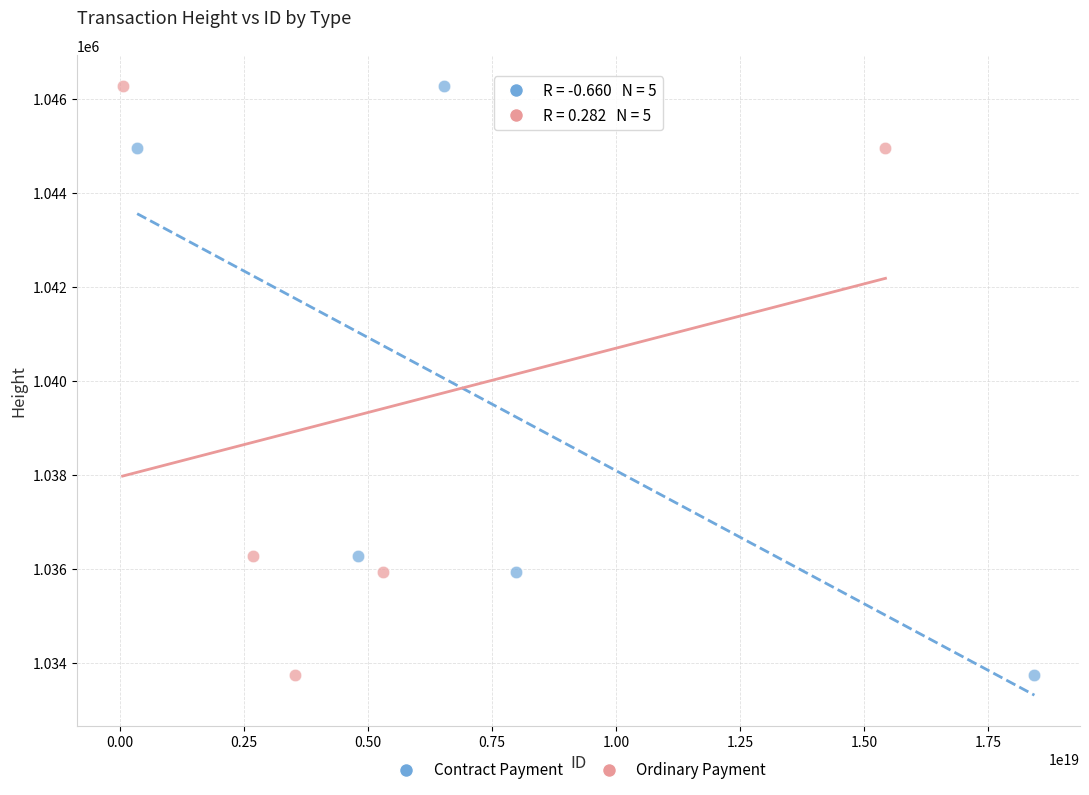

What are all the series names shown in the legend?

Contract Payment, Ordinary Payment